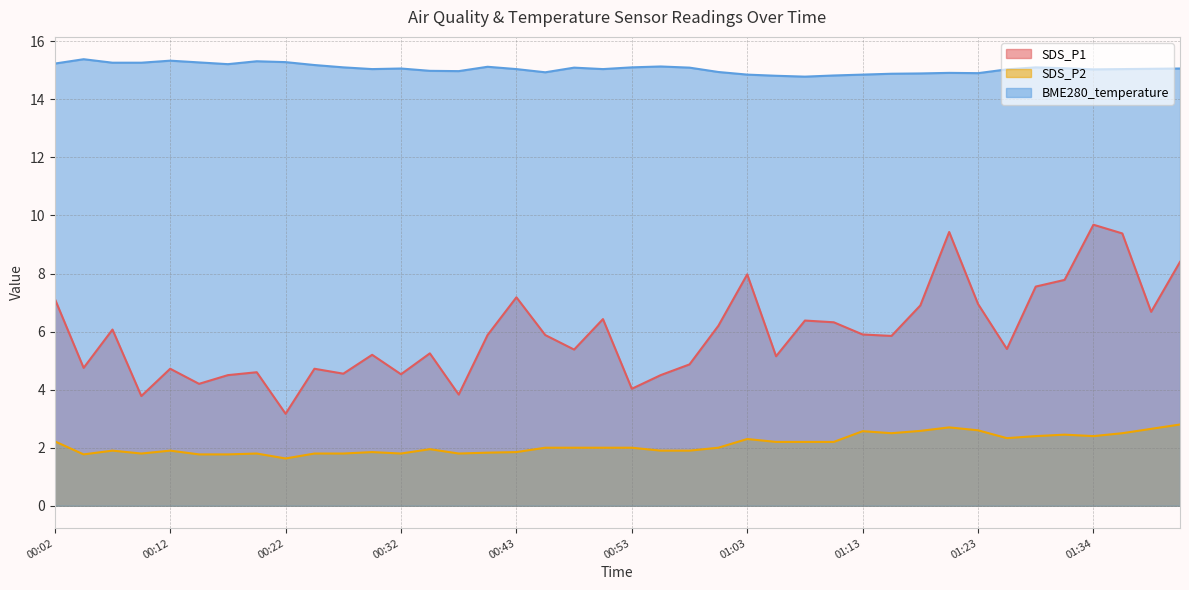

What position from the left is 00:58?

23